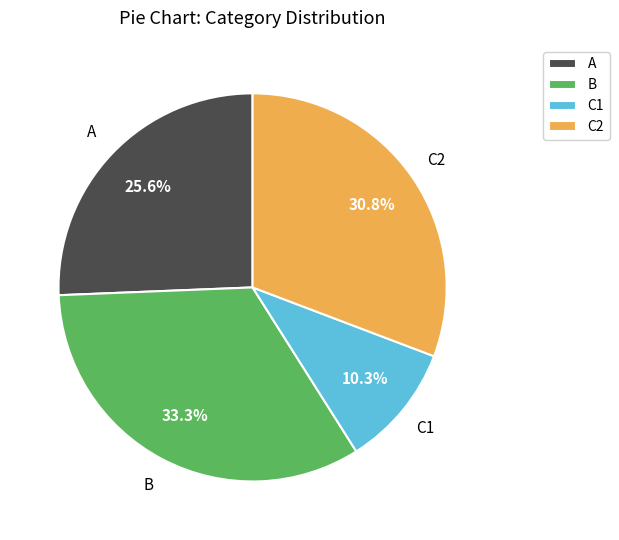

Rank the categories by value from highest to lowest.

B, C2, A, C1